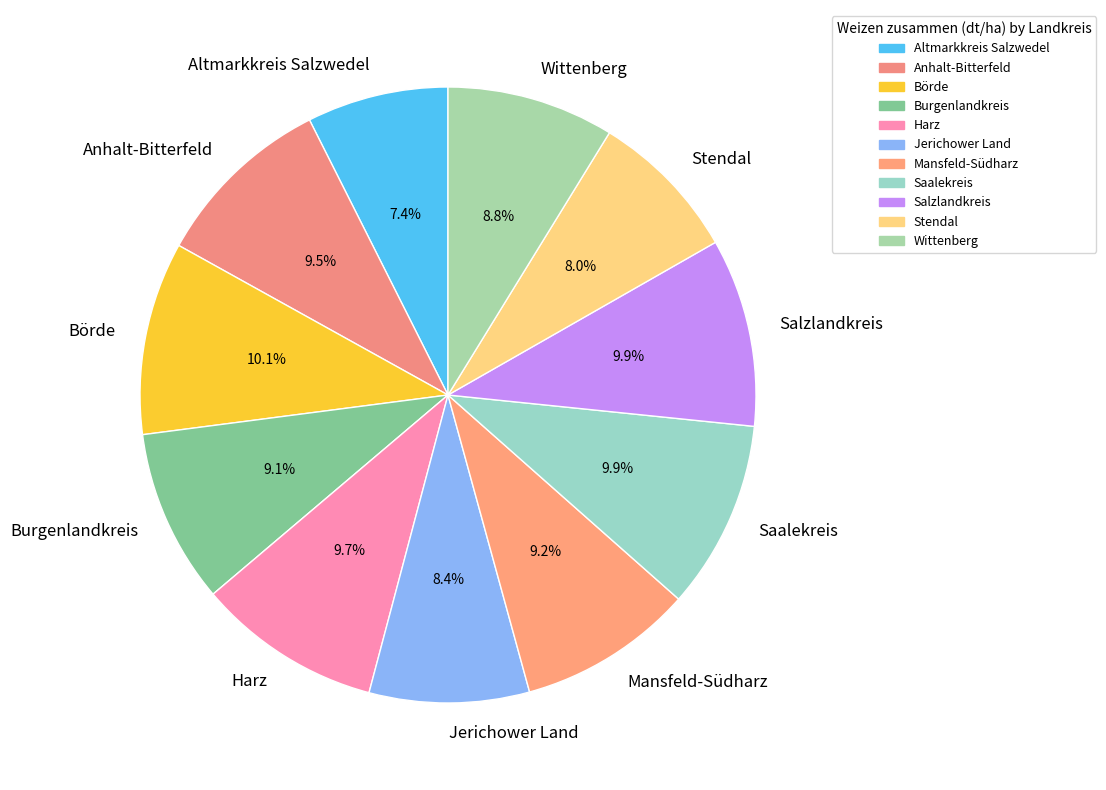

Which slice is the smallest?

Altmarkkreis Salzwedel